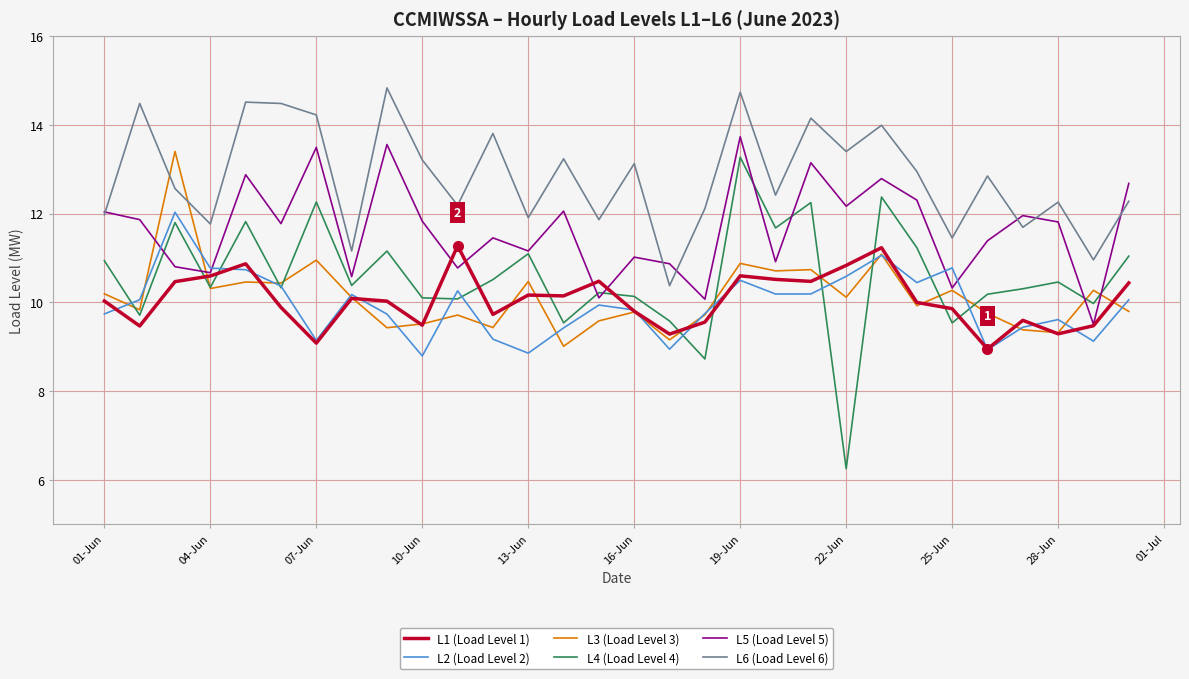

Which series has the largest total across all categories?

L6 (Load Level 6)